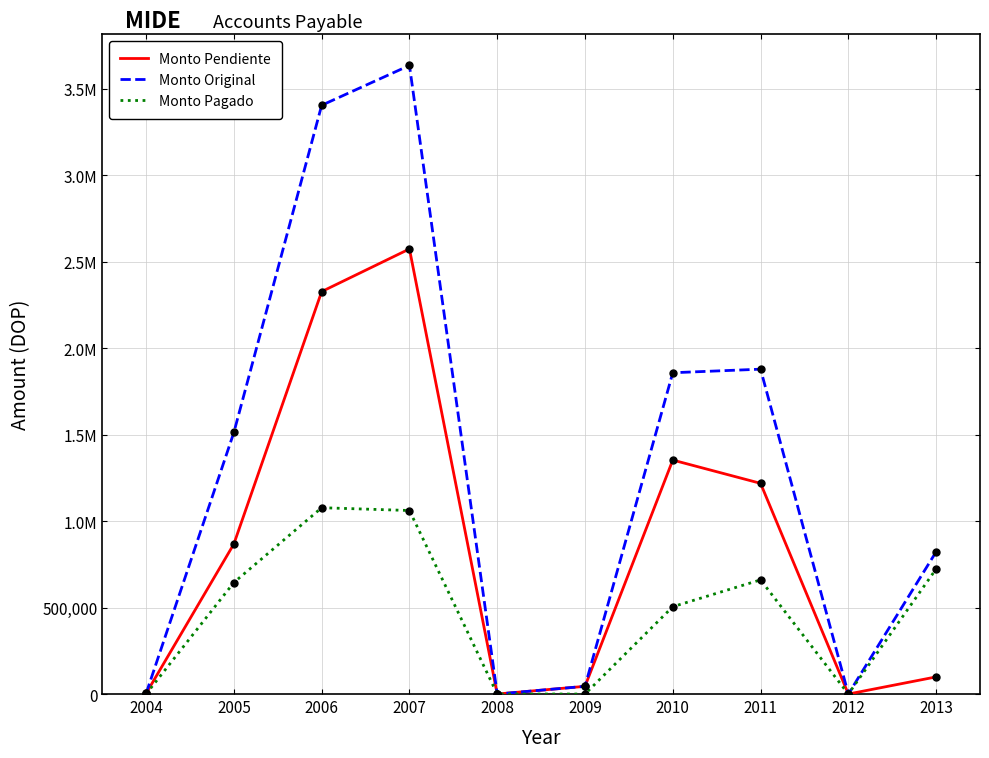

At how many categories does at least one series exceed 822972?

5